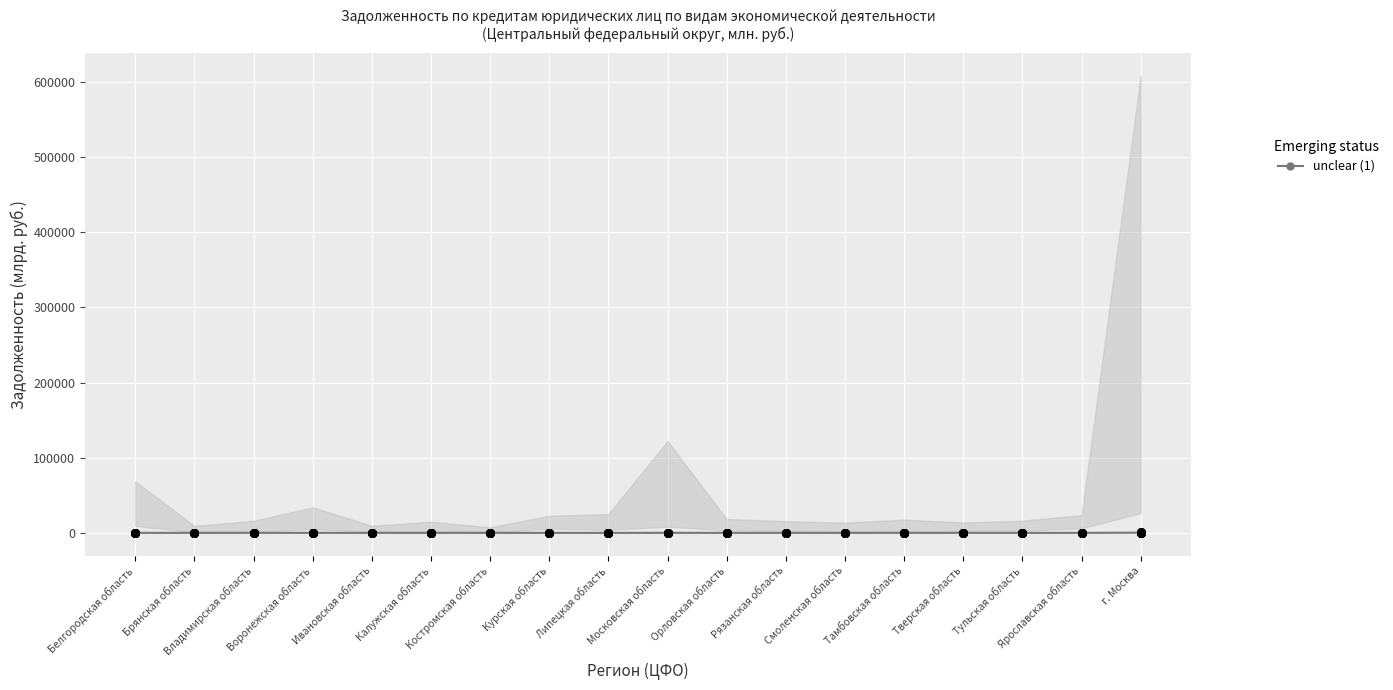

Which has a higher value, Ярославская область or Смоленская область?

Ярославская область